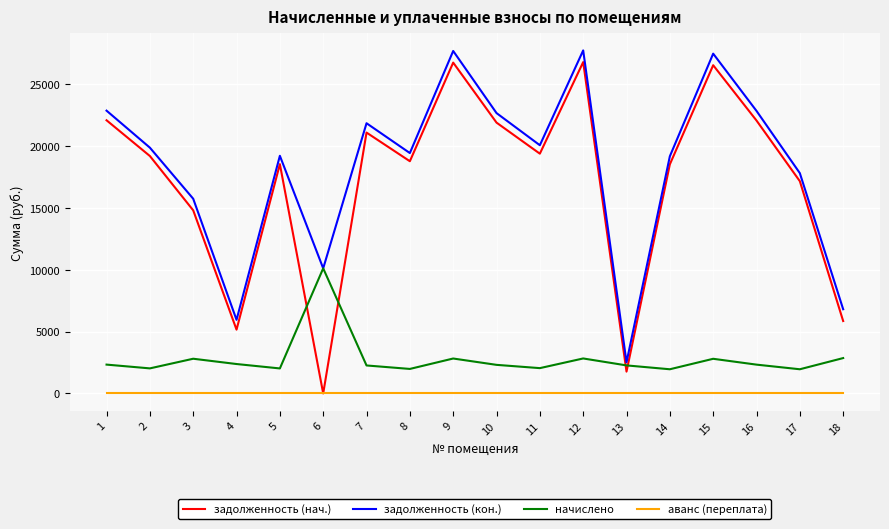

What is the sum of the задолженность (кон.) values at 2 and 5?

39072.0